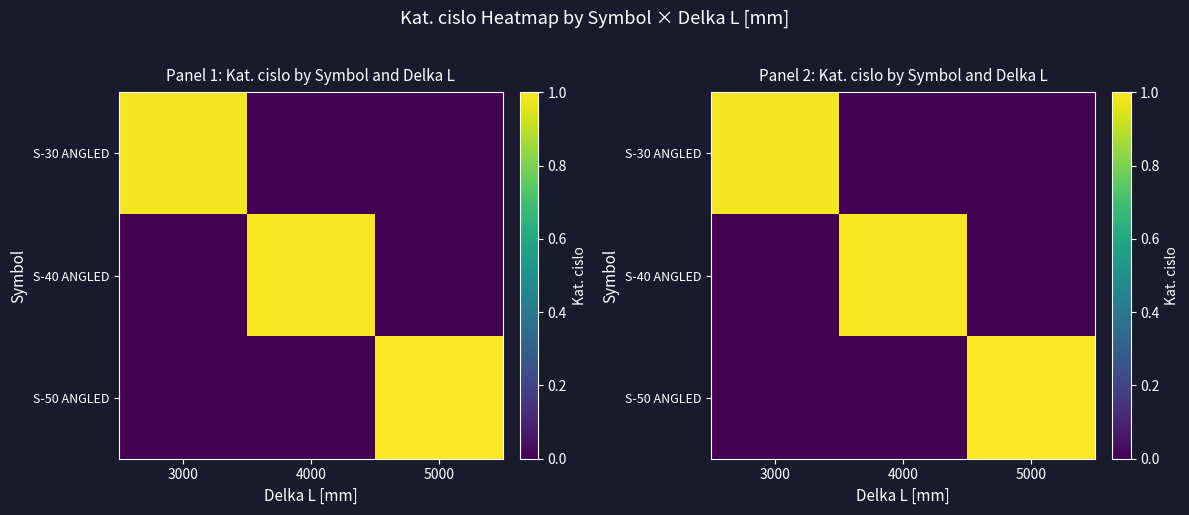

What is the average value of the S-50 ANGLED series?

0.3